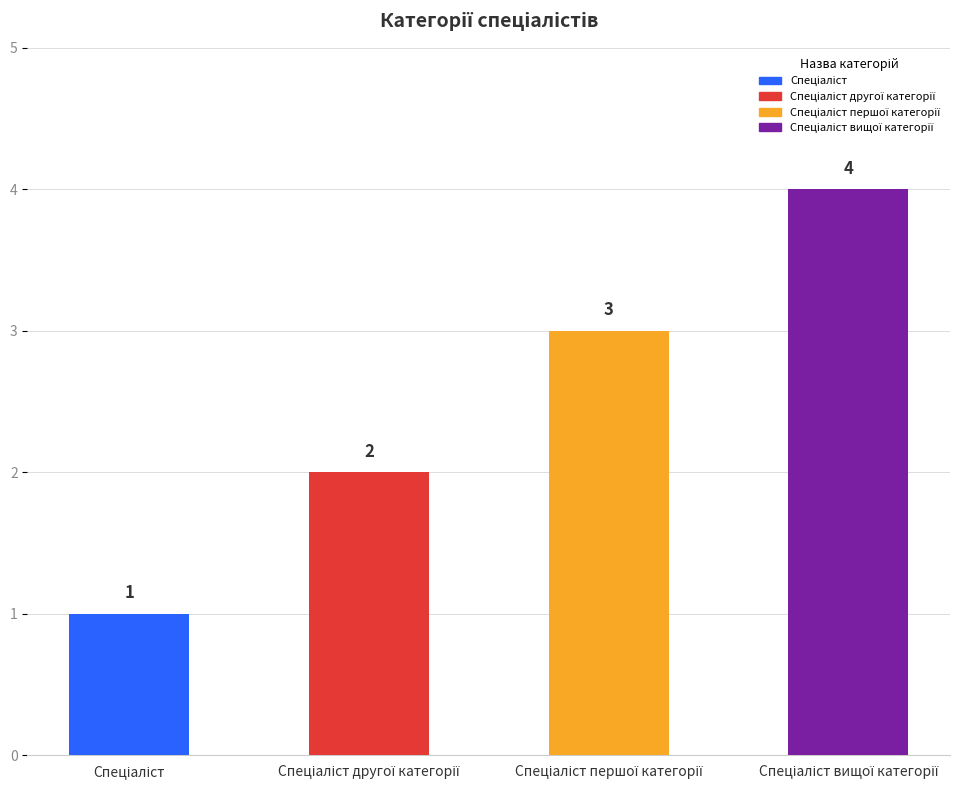

What is the difference between the maximum and minimum values?

3